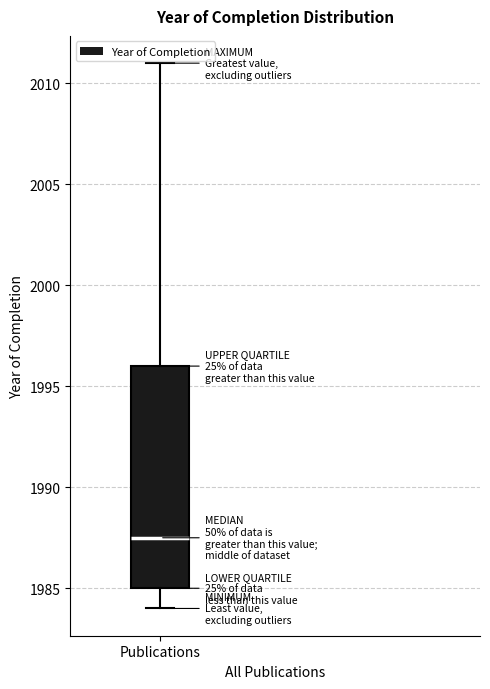

Transcribe this box plot: give where the median line is, the range the box spans, and where the two whiskers end, as read against the y-axis. The values are not printed on the chart, so give them approximately, as read against the axis.

median 1987.5, box 1985.0 to 1996.0, whiskers 1984.0 to 2011.0